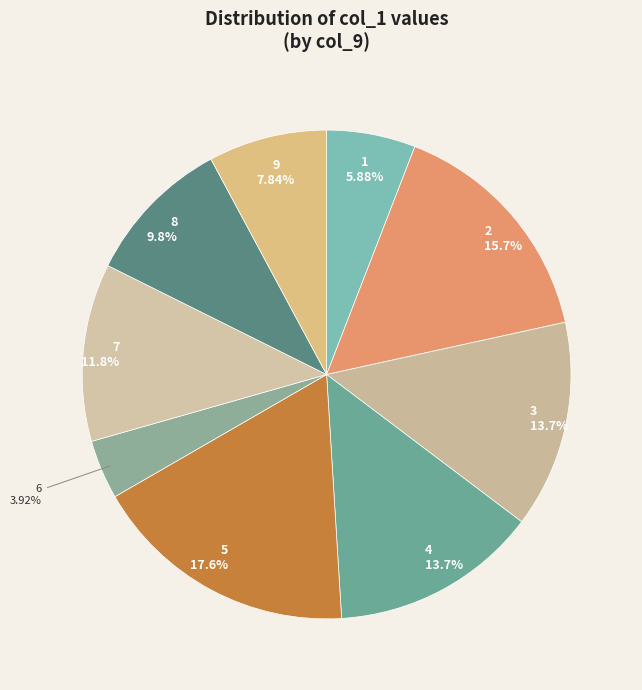

How many slices are in this pie chart?

9